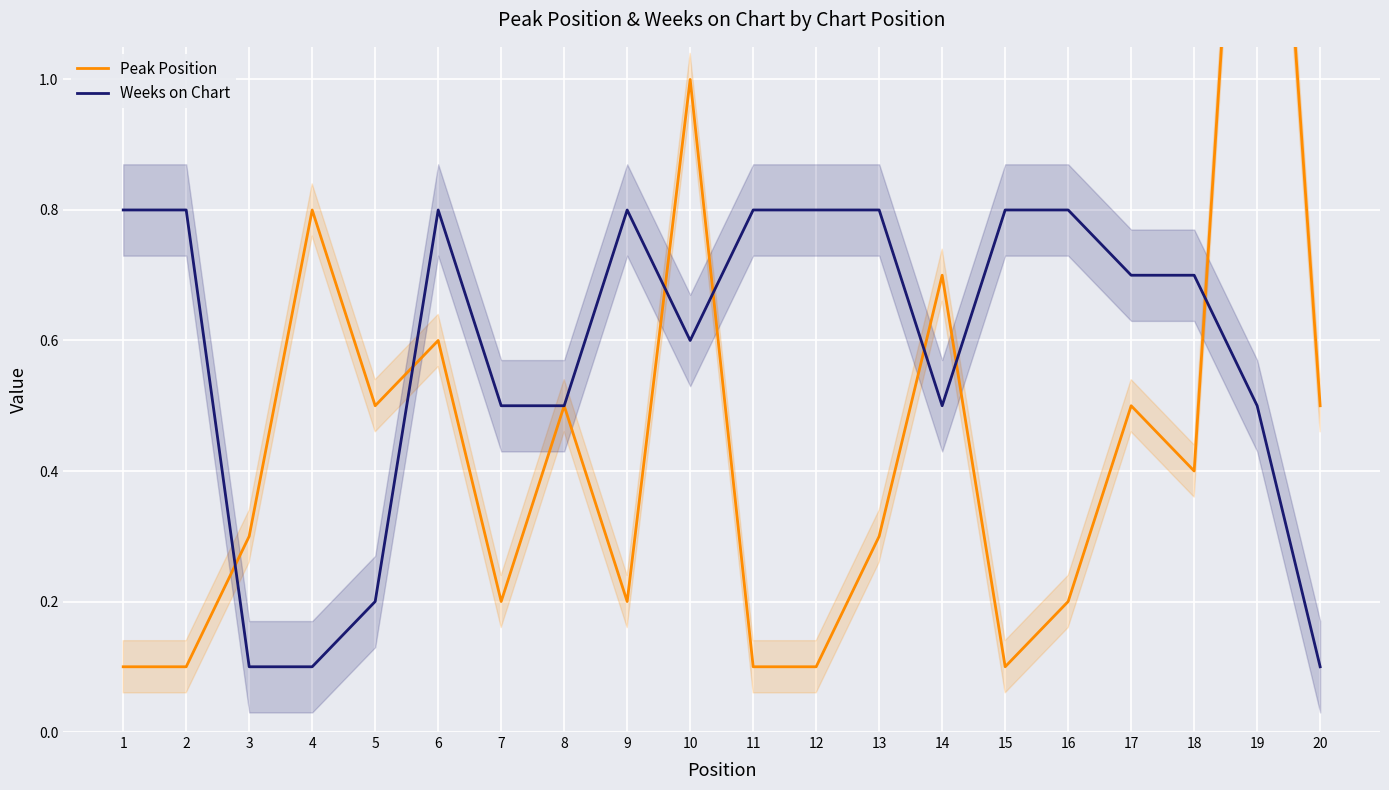

Between which two adjacent categories do Peak Position and Weeks on Chart first intersect?

2 and 3